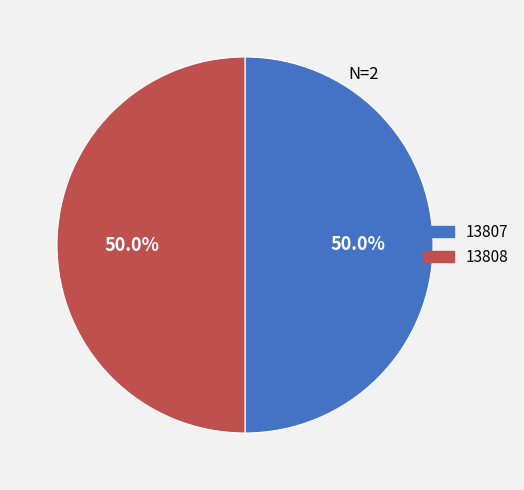

Do 13808 and 13807 together represent more than half of the pie?

Yes